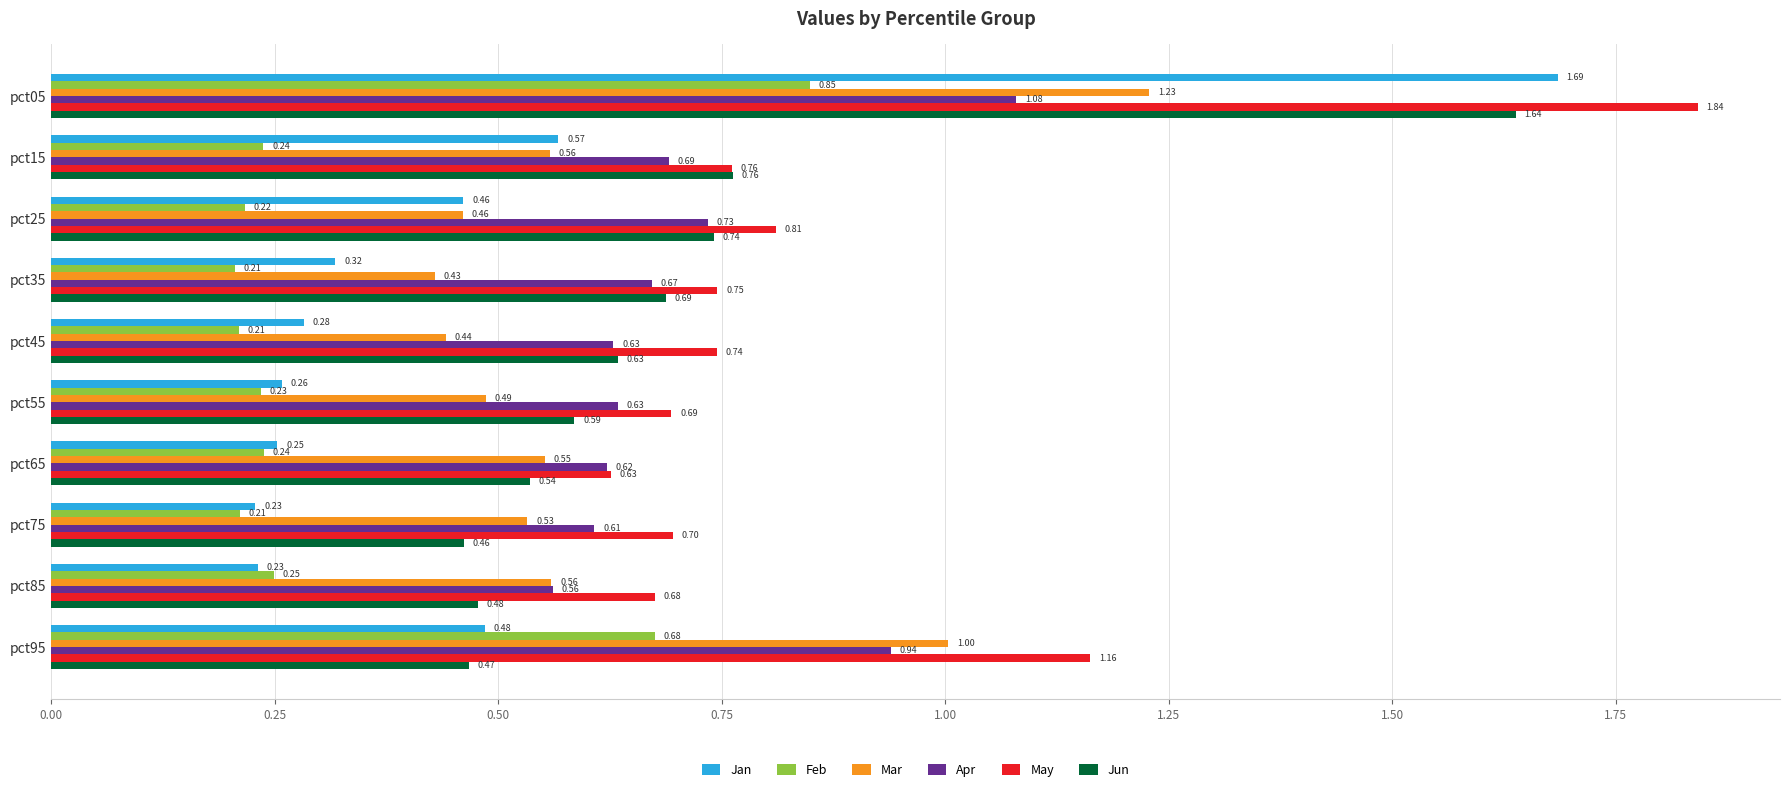

List the series in order of their peak value, lowest first.

Feb, Apr, Mar, Jun, Jan, May